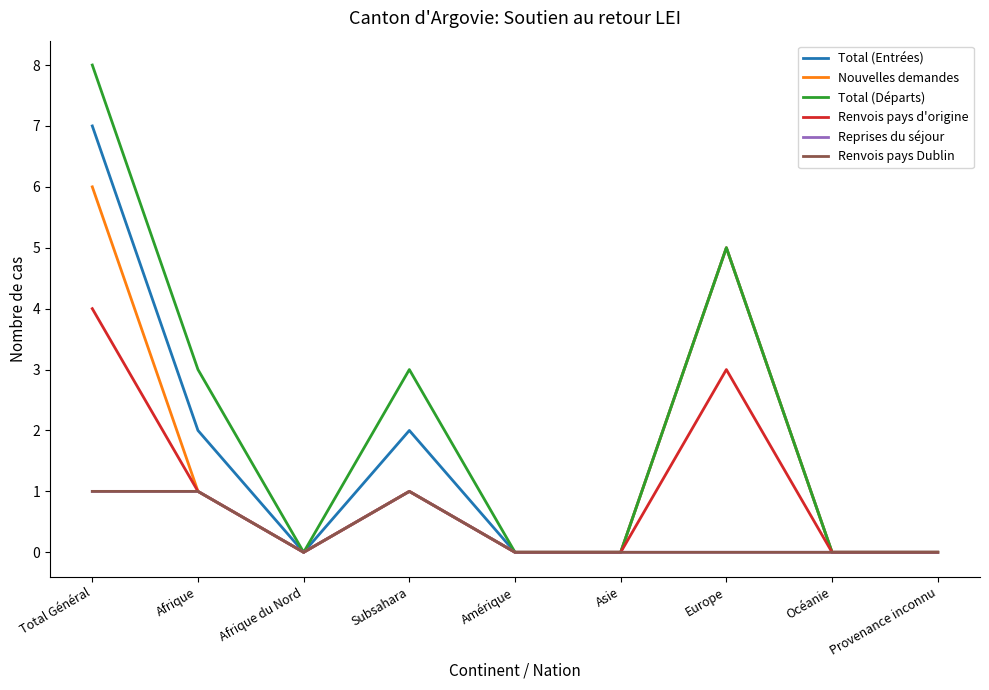

What is the difference between the maximum and minimum values in the Total (Départs) series?

8